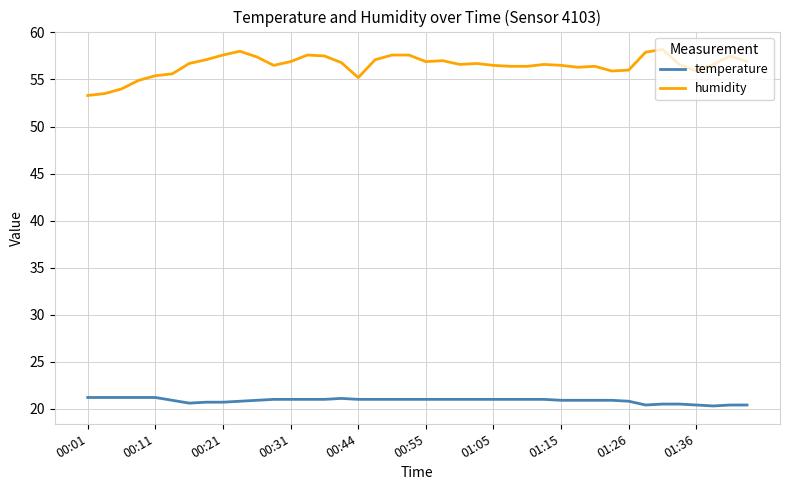

True or false: humidity and temperature cross at least once.

False